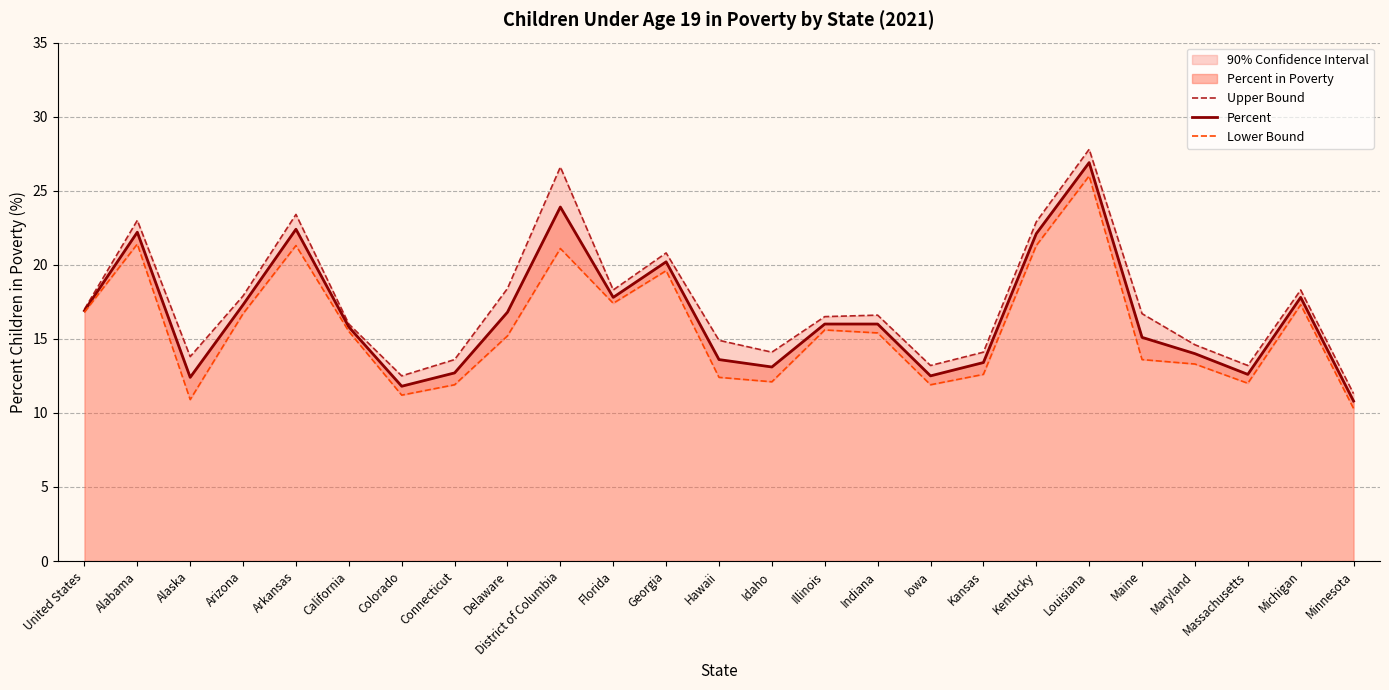

Which series has the largest range (max minus min)?

Upper Bound